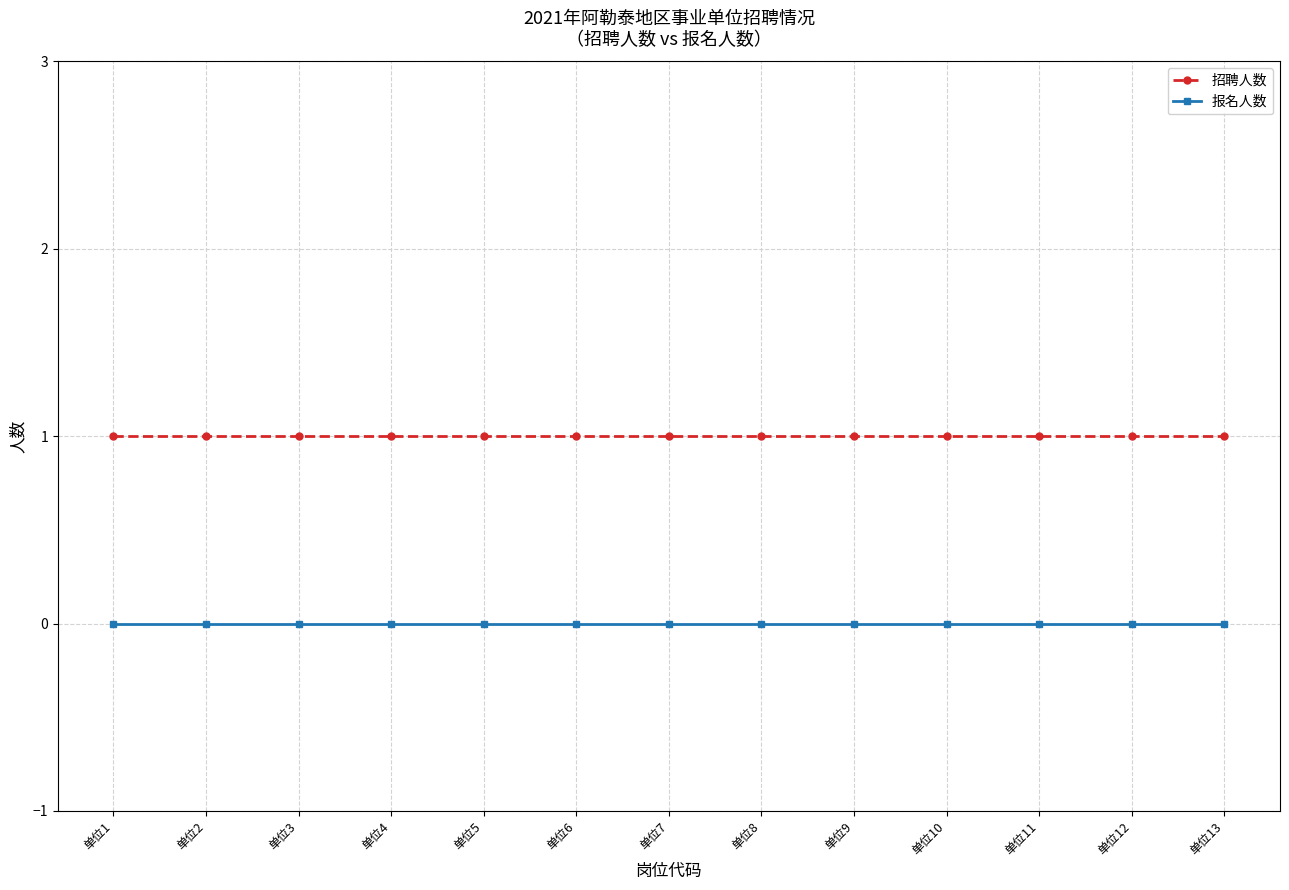

True or false: 招聘人数 and 报名人数 cross at least once.

False